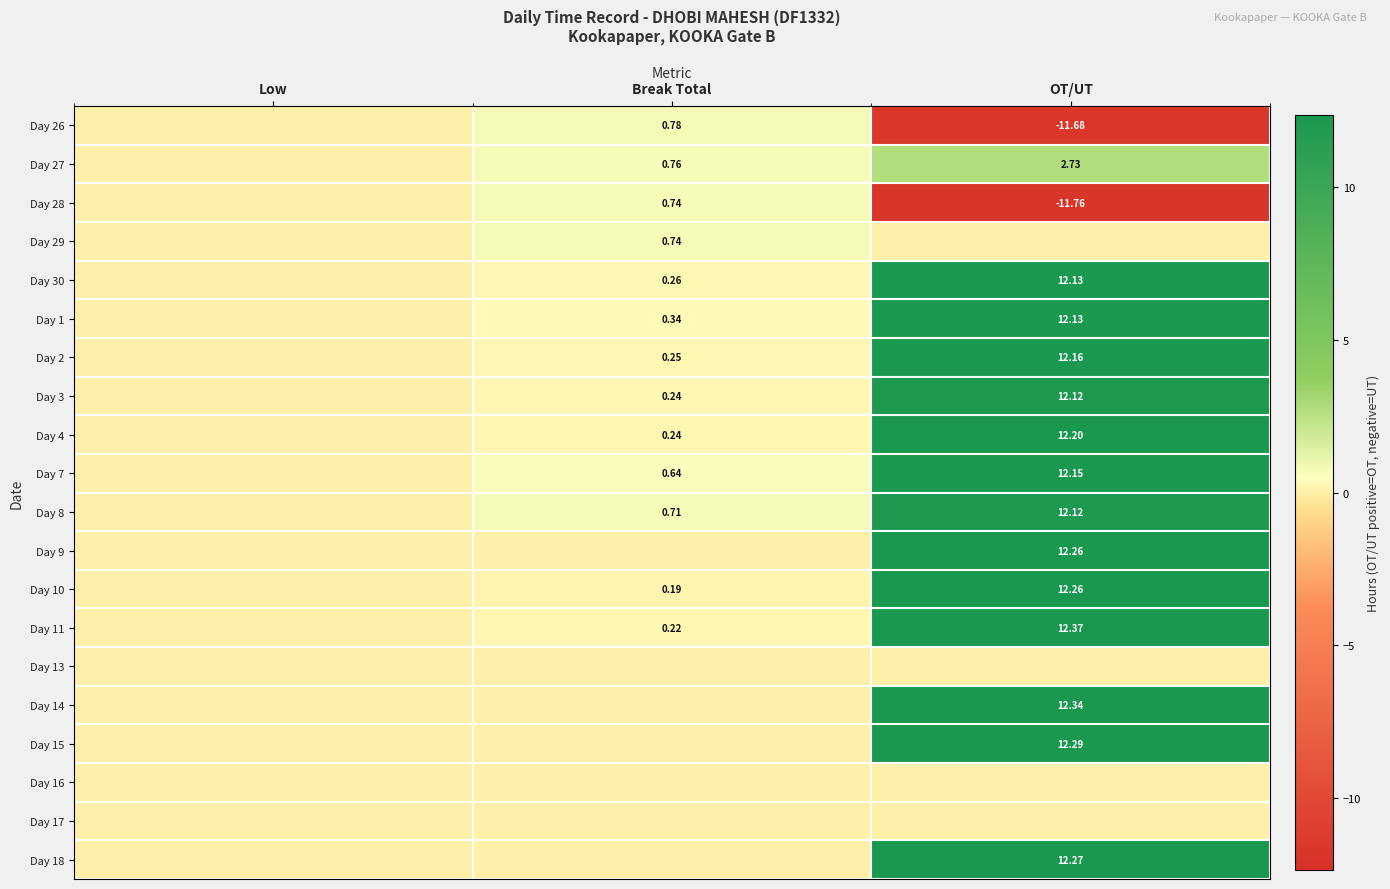

Which has a higher value, Break Total or OT/UT?

Break Total